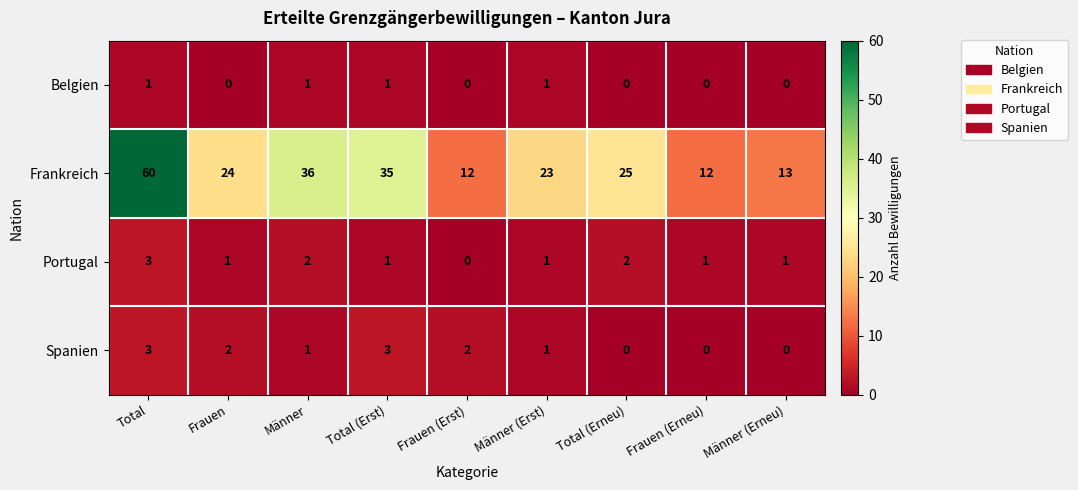

How many categories are shown in the chart?

9